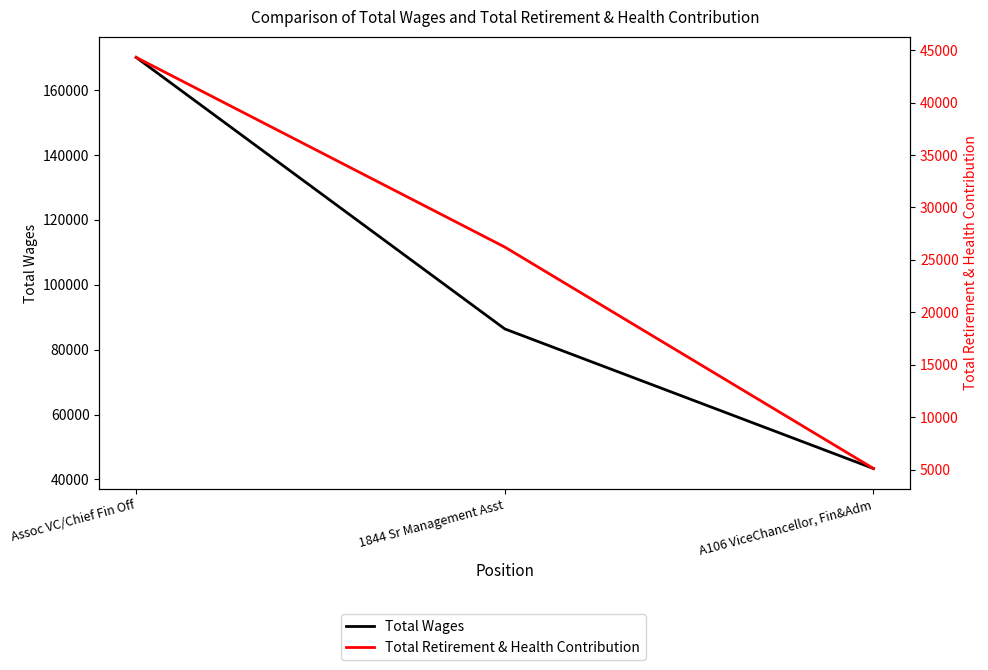

Reading left to right, extract all data points from this chart.

Total Wages: 170096	86405	43384
Total Retirement & Health Contribution: 44317	26224	5100